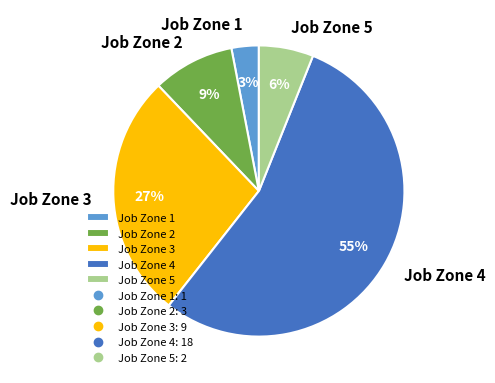

To the nearest percent, what percentage of the pie is Job Zone 3?

27%